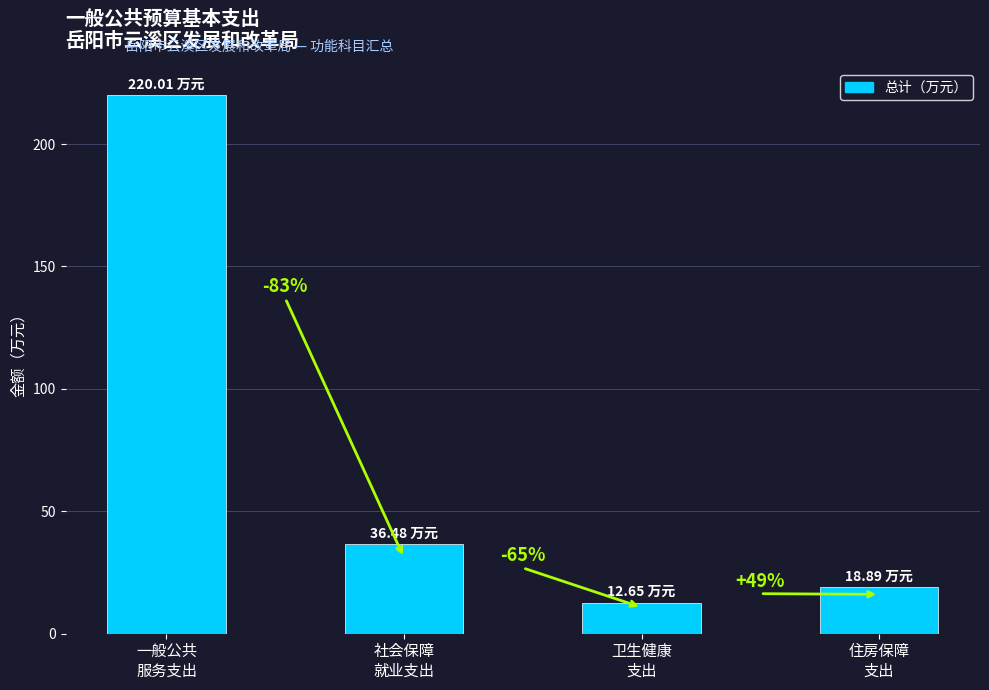

What is the value of the 3rd bar from the left?

12.7